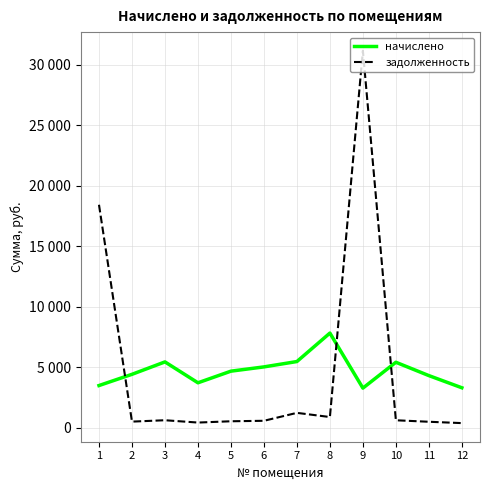

The начислено series shows 1554.7 at 6. True or false?

False